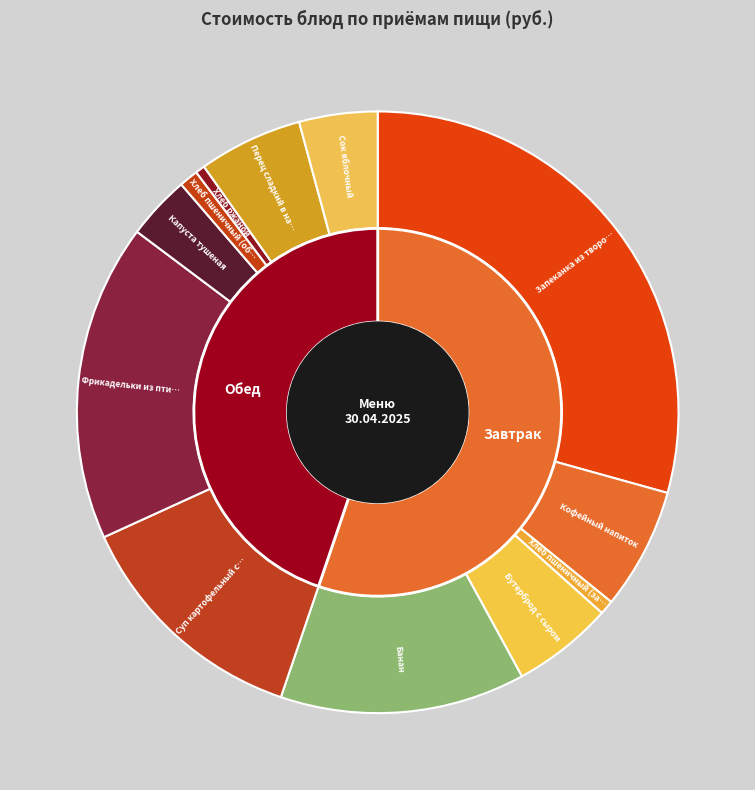

What is the change in value from Капуста тушеная to Хлеб ржаной?

-5.7